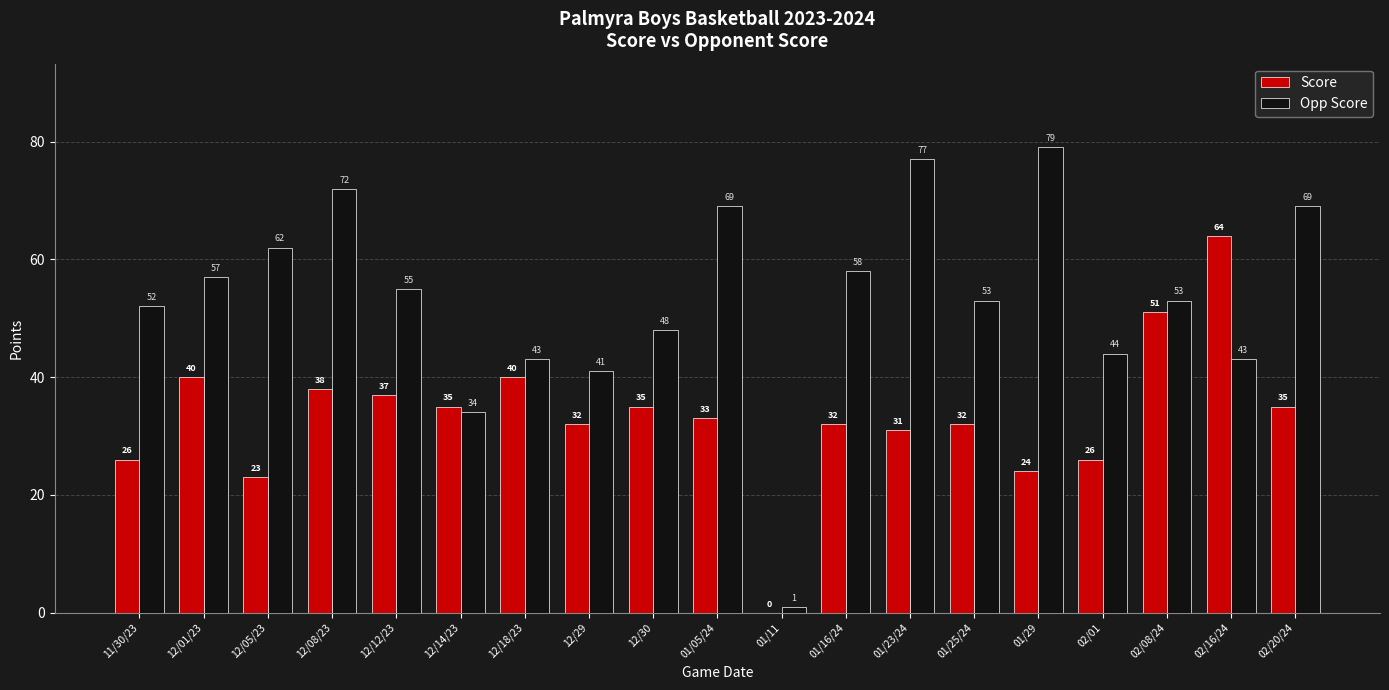

What is the average value of the Score series?

33